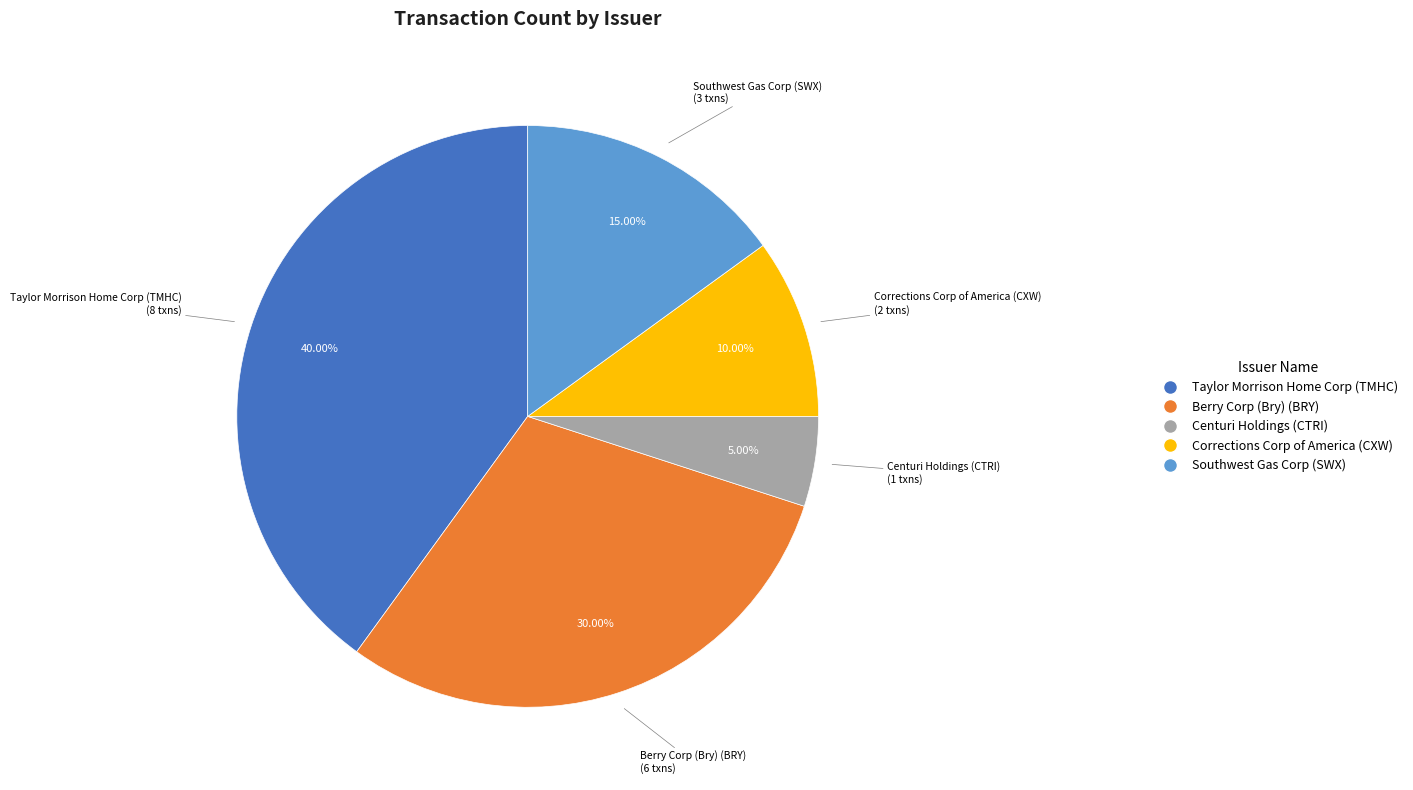

To the nearest percent, what percentage of the pie is Corrections Corp of America (CXW)?

10%